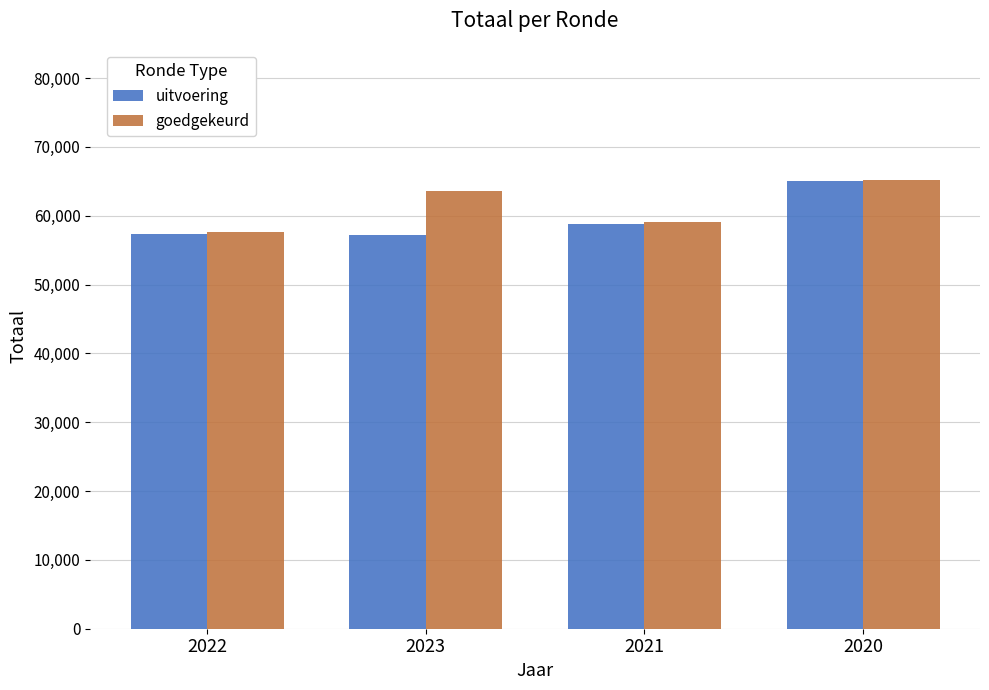

The uitvoering series shows 100184 at 2020. True or false?

False